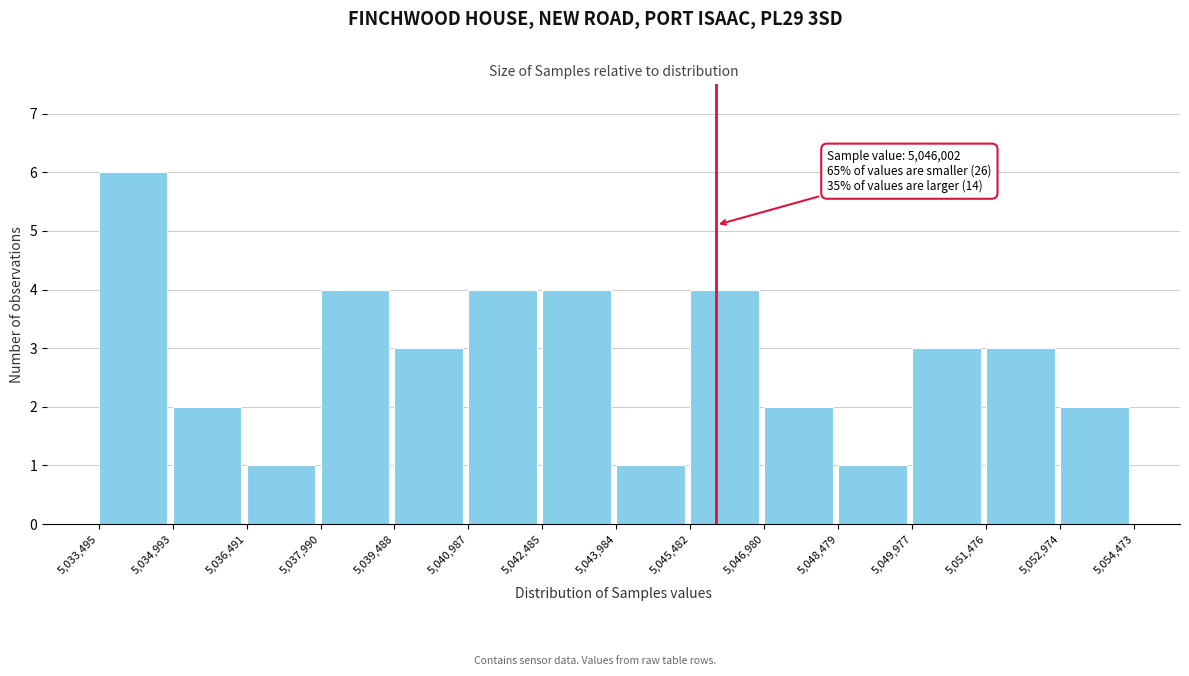

Over which range of the x-axis is the bar tallest?

5,033,495 to 5,034,993